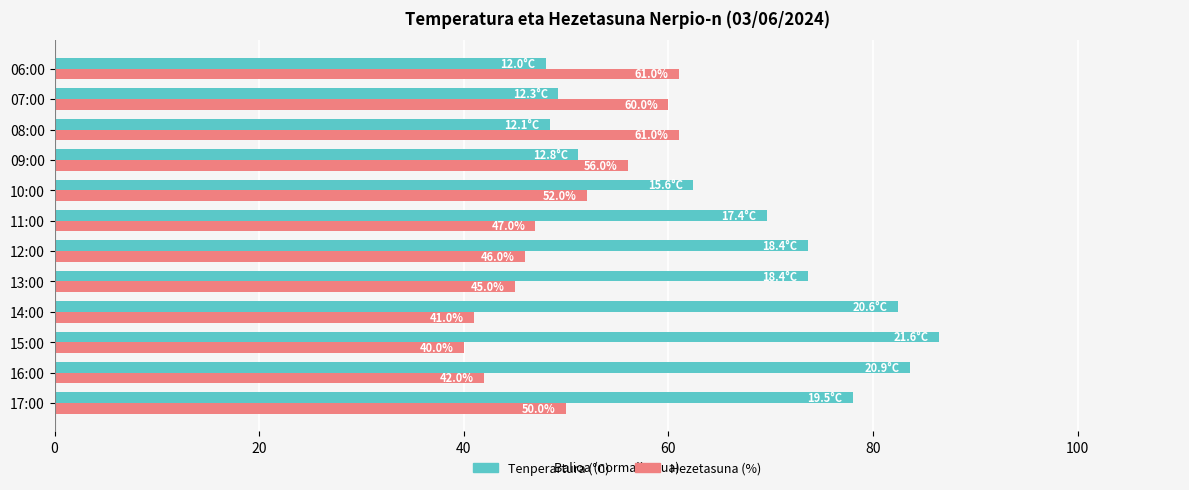

The value of Tenperartura (°C) at 12:00 is 73.6. True or false?

True